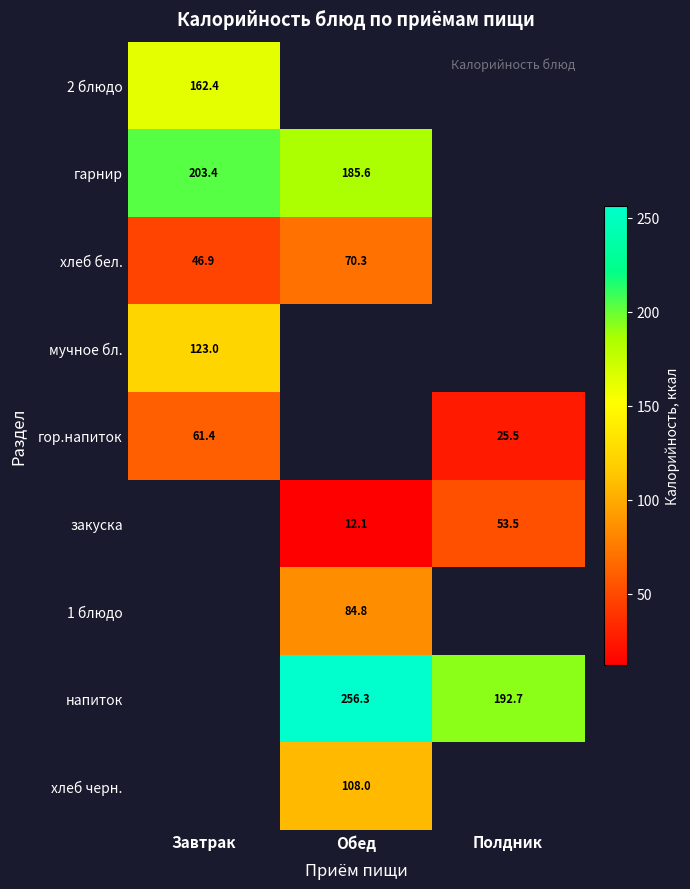

The value of хлеб черн. at Обед is 108.0. True or false?

True